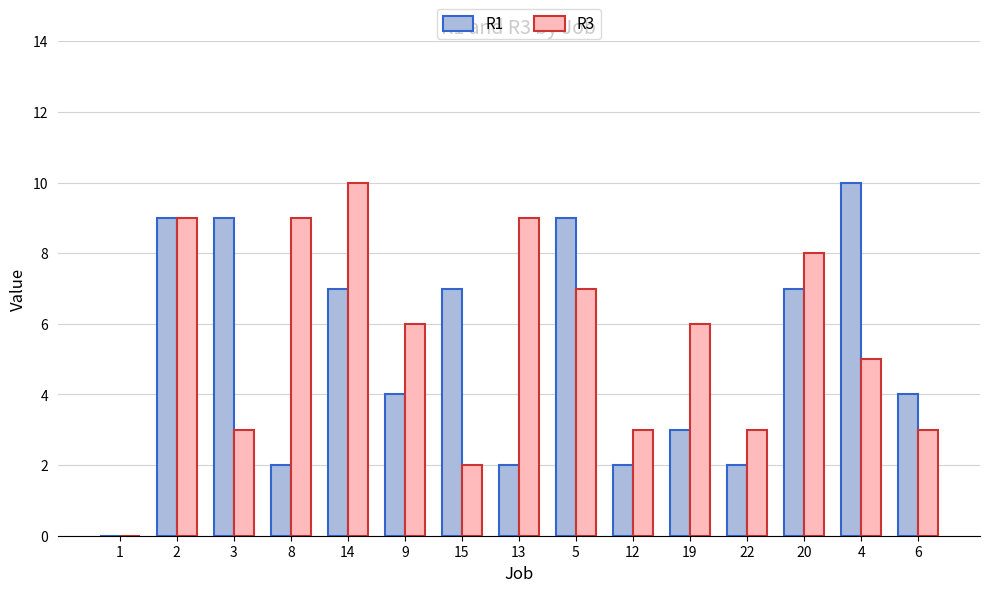

What is the maximum value shown in the chart?

10